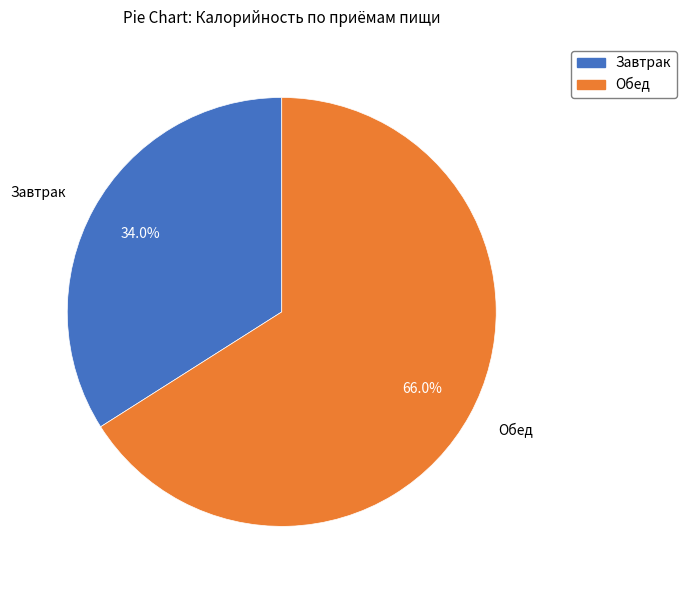

To the nearest percent, what is the combined percentage of Завтрак and Обед?

100%